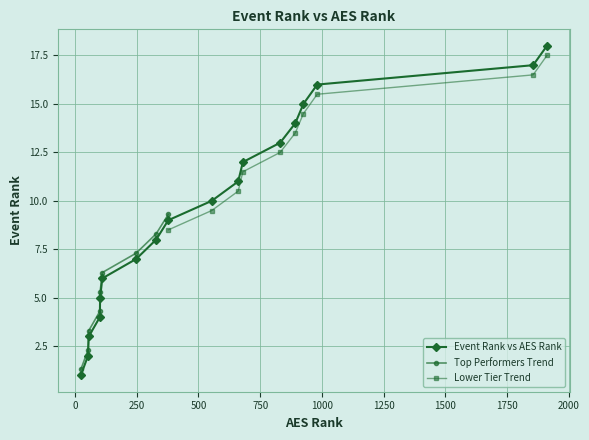

How many categories are shown in the chart?

18